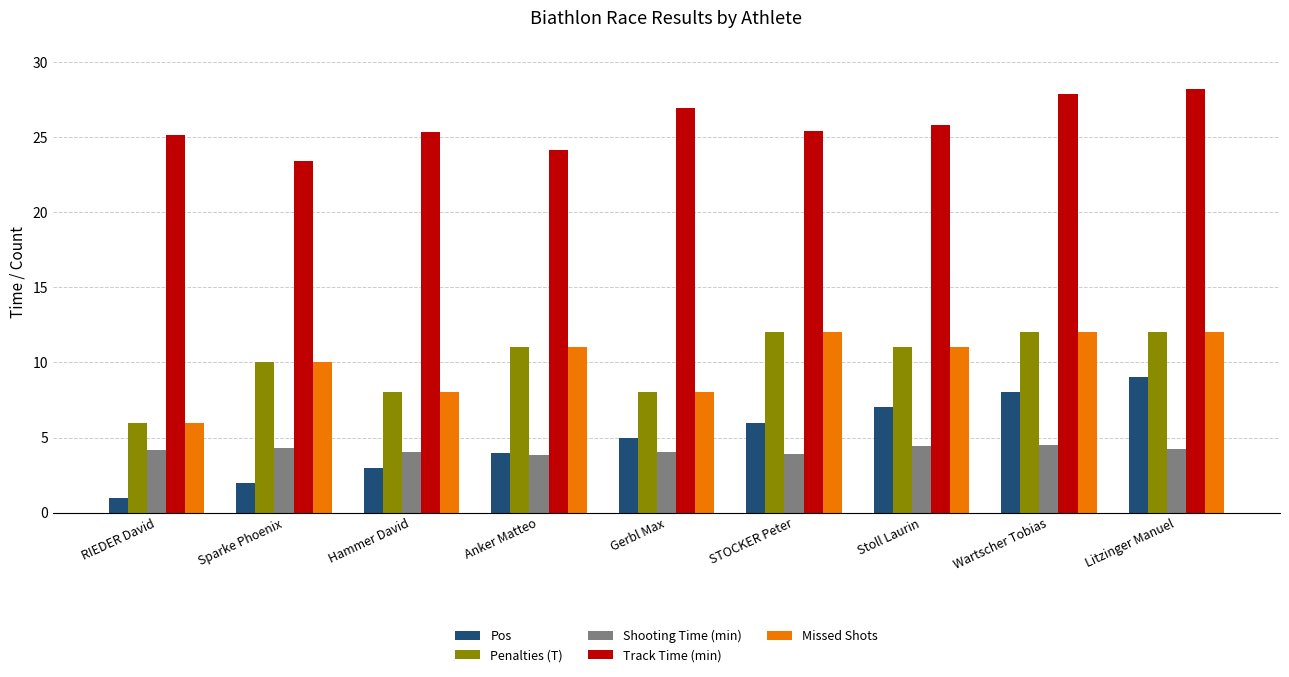

Read the Track Time (min) value at STOCKER Peter.

25.4